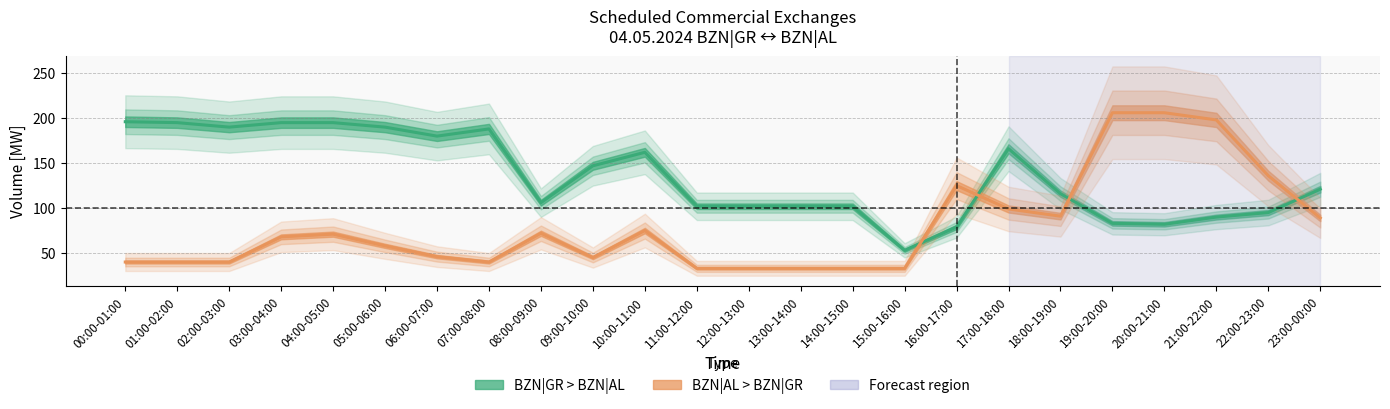

How many interior local valleys does the BZN|GR > BZN|AL (Day Ahead) series have?

5